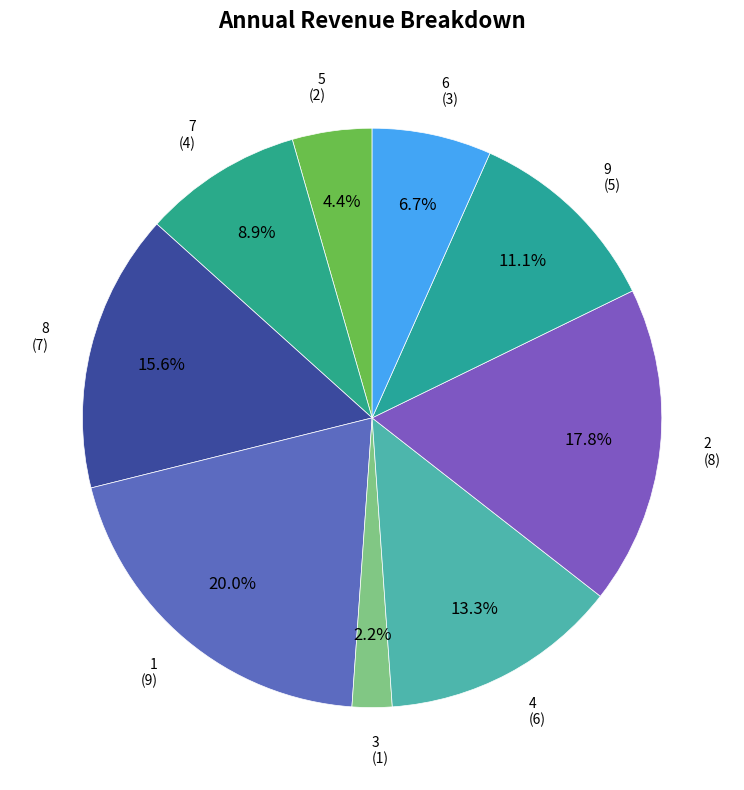

How many segments does this pie chart have?

9